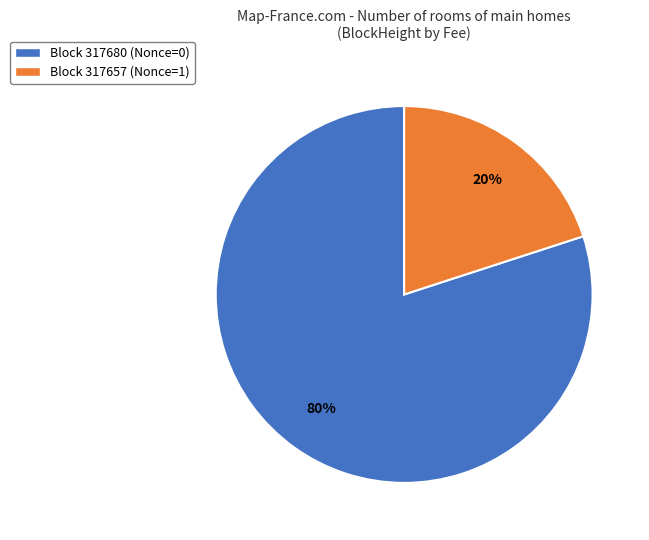

Is there any slice that represents more than half of the pie?

Yes